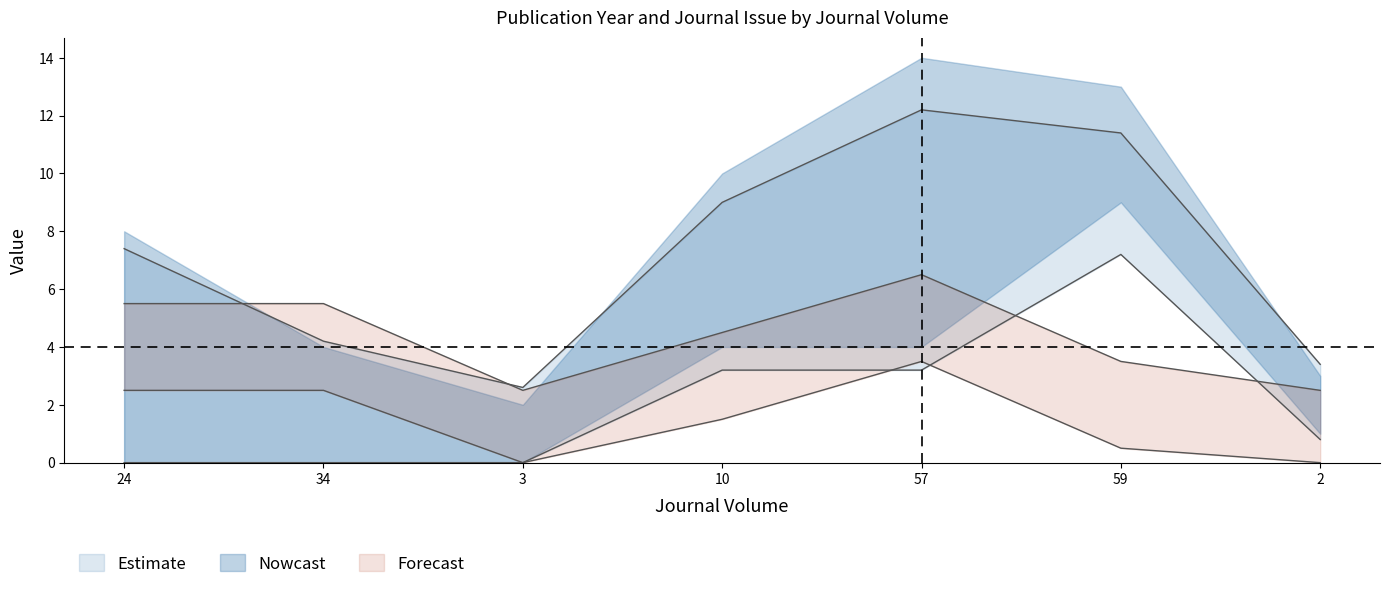

True or false: the data shows 1.7 at 2.

False